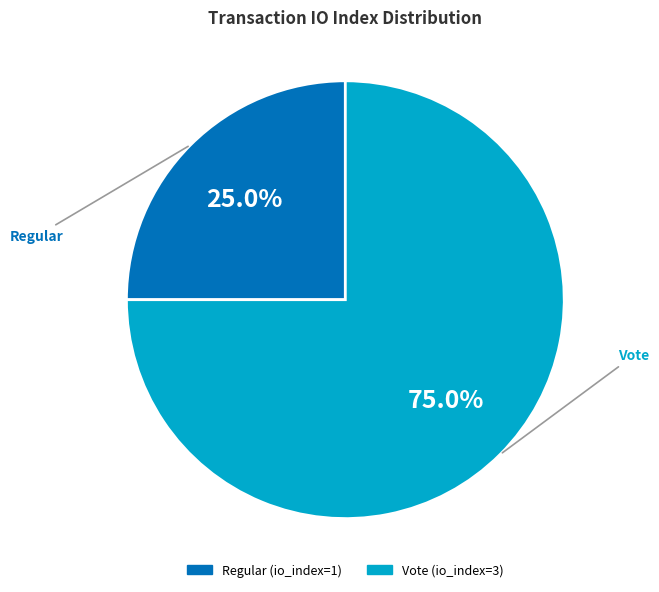

Is it true that Vote is 75% of the pie?

True